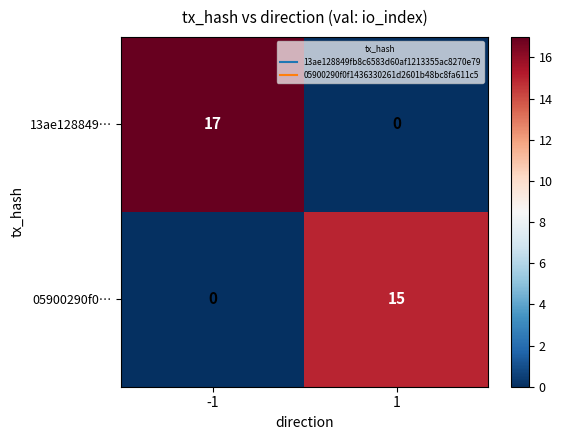

The value of 05900290f0… at 1 is 15. True or false?

True